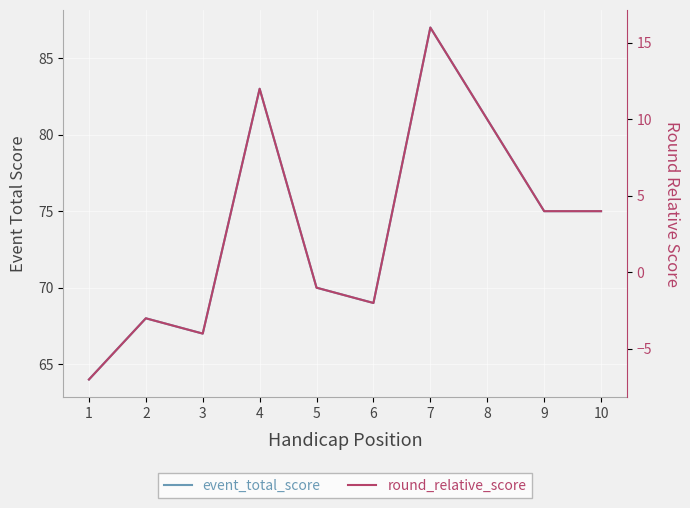

What is the maximum value shown in the chart?

87